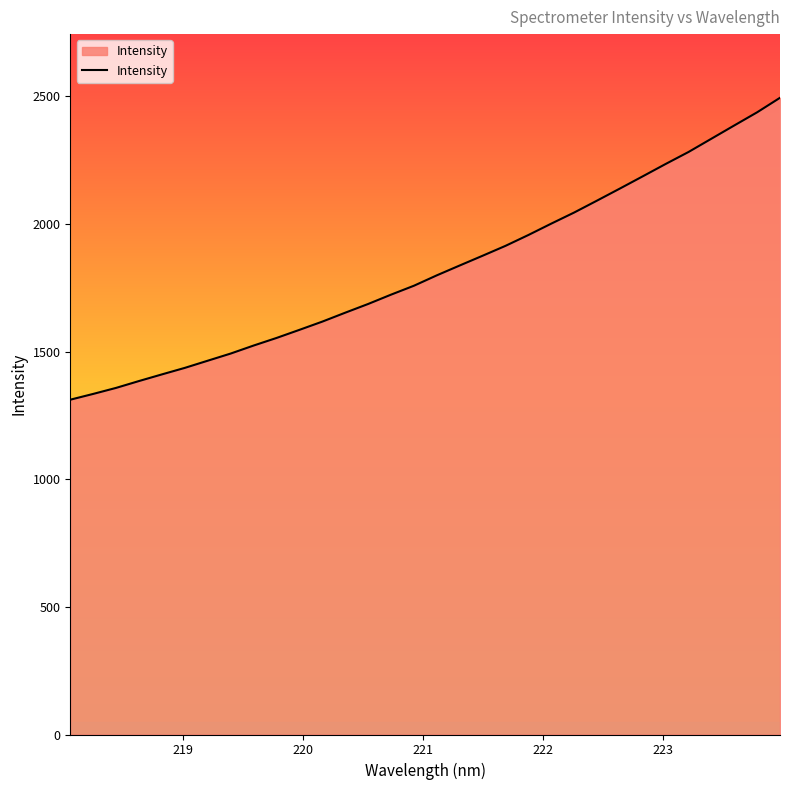

What is the difference between the maximum and minimum values?

1182.9